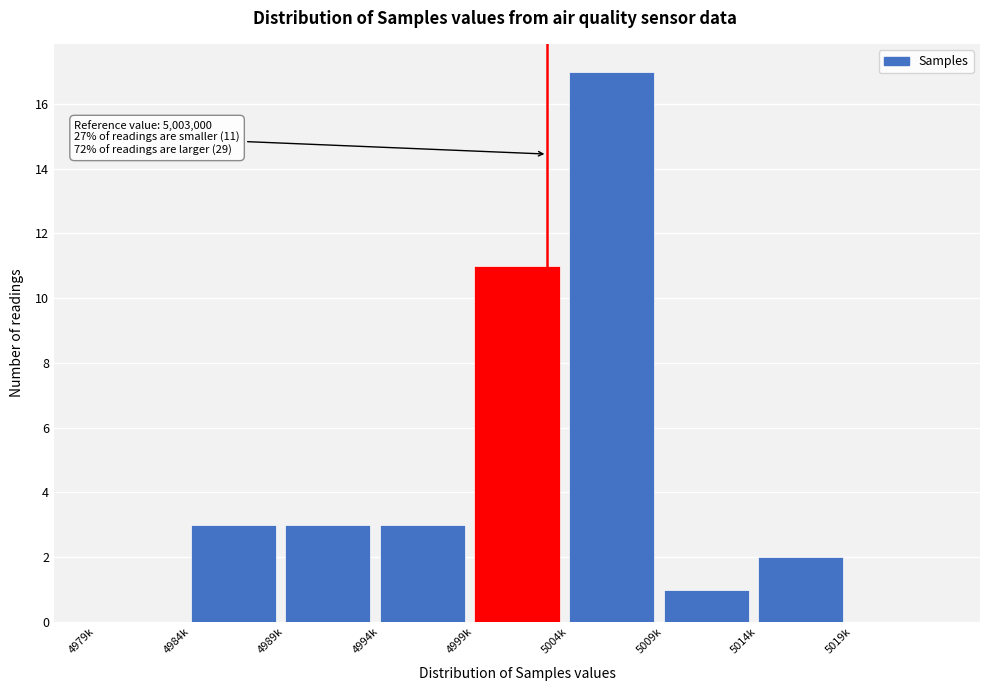

Reading left to right, extract all data points from this chart.

4979k=0	4984k=3	4989k=3	4994k=3	4999k=11	5004k=17	5009k=1	5014k=2	5019k=0